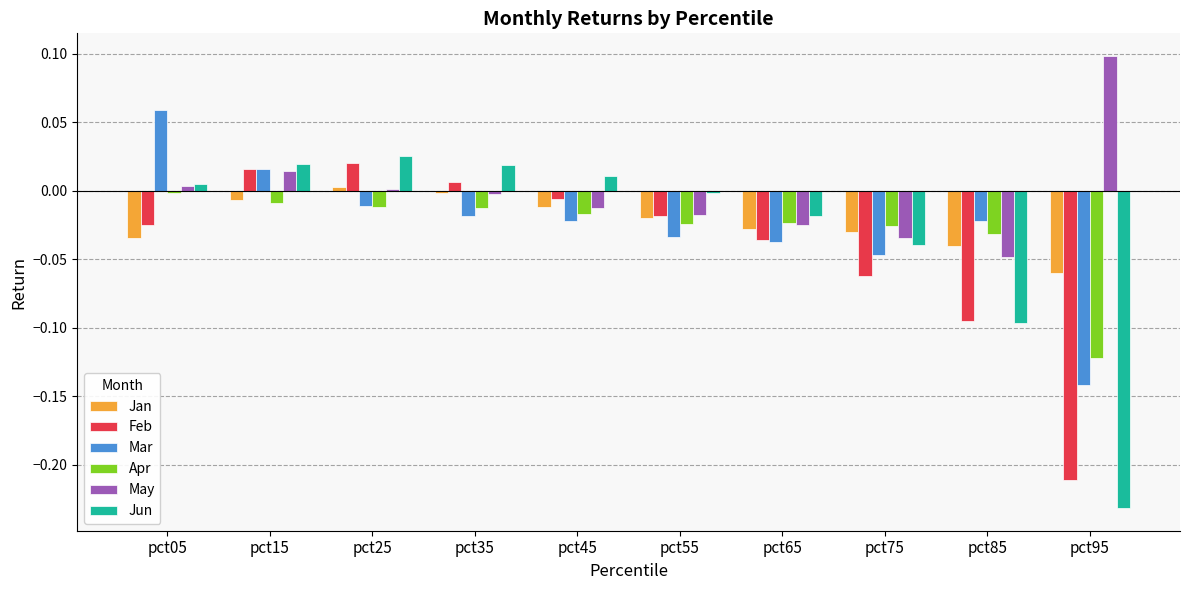

Is the value of Mar at pct95 greater than the value of Apr at pct15?

No